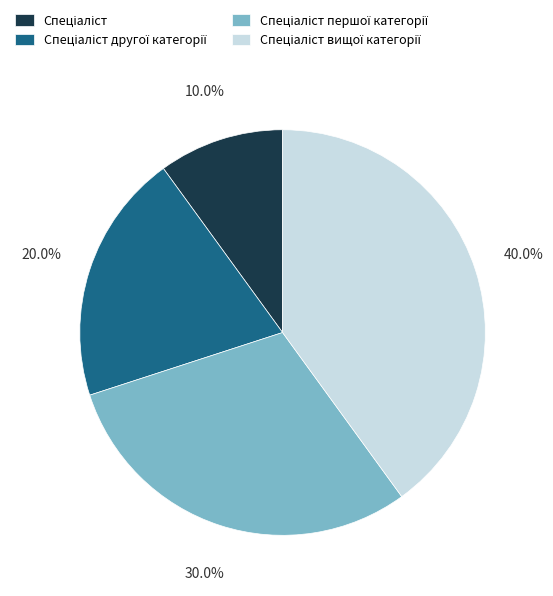

How many slices are in this pie chart?

4